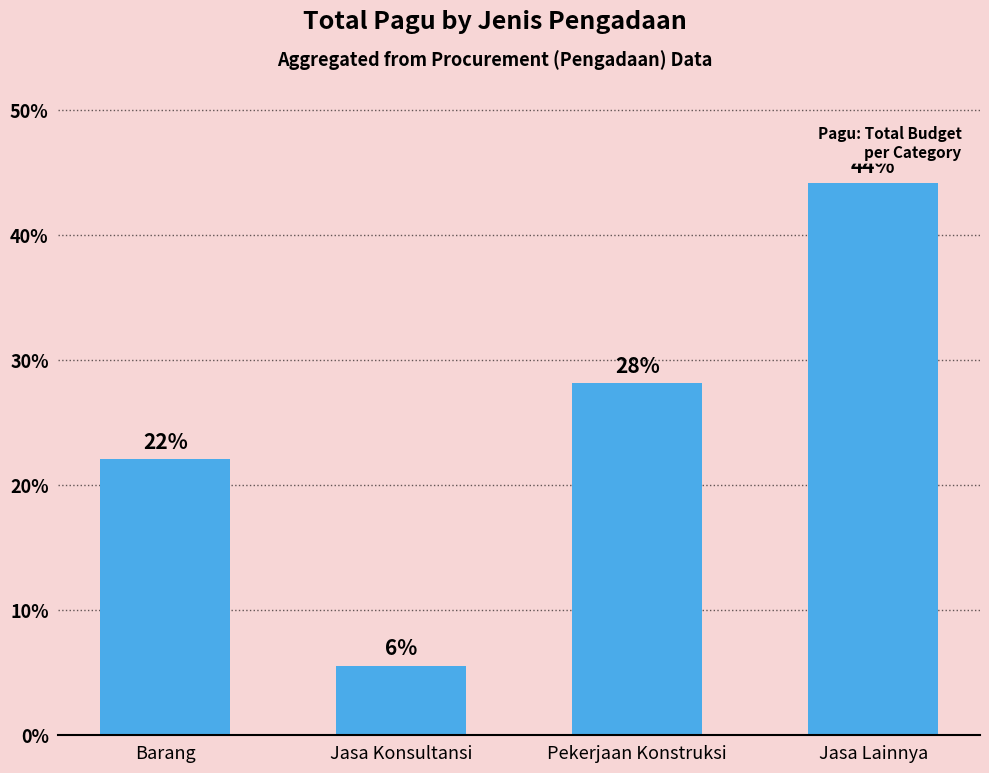

The chart shows a value of 22.1 at Barang. True or false?

True